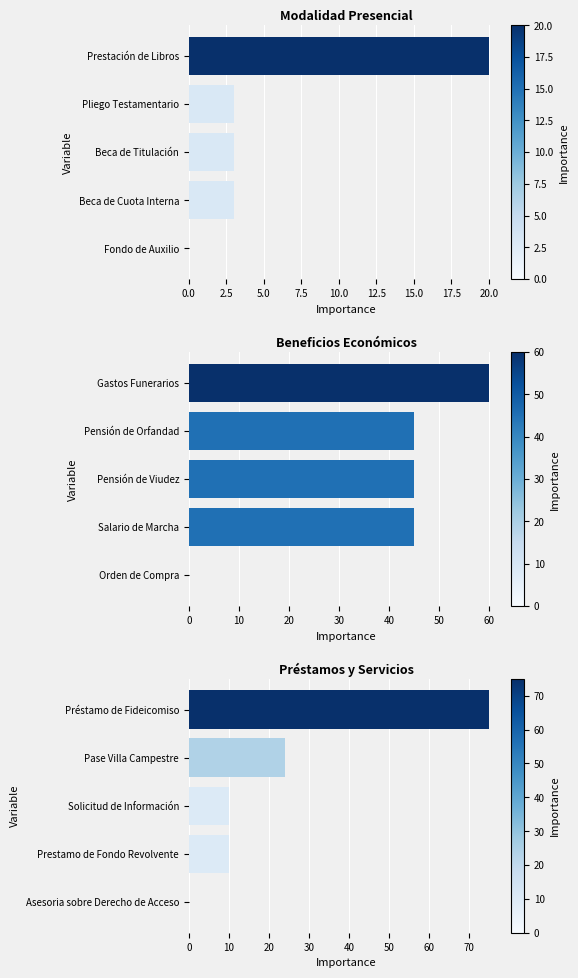

How many categories are shown in the chart?

5